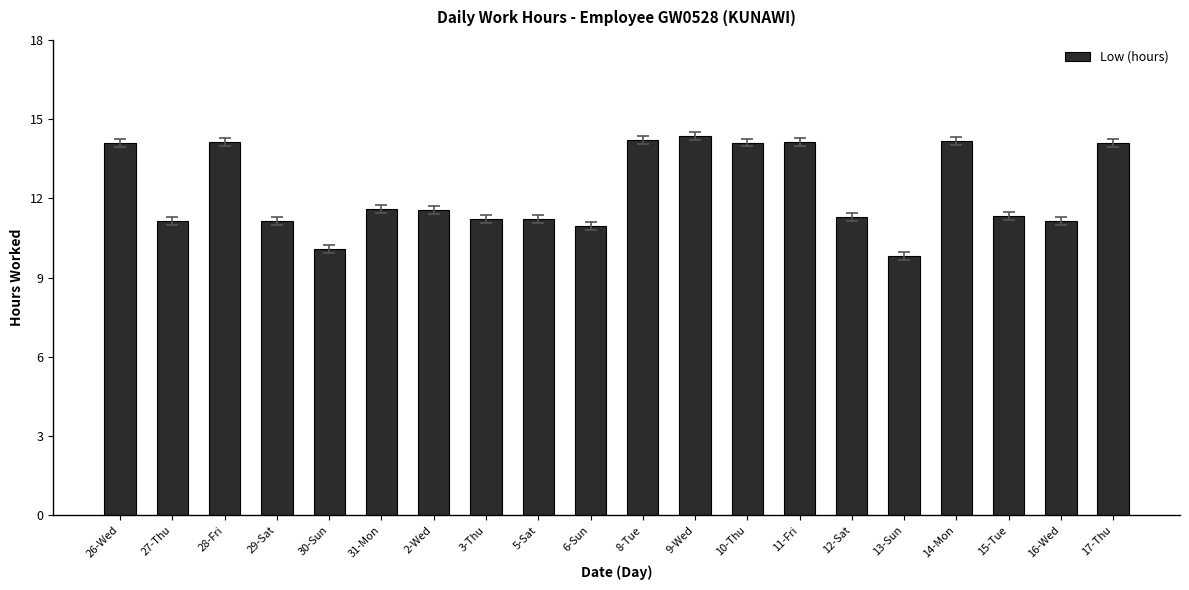

What is the difference between the maximum and minimum values?

4.5